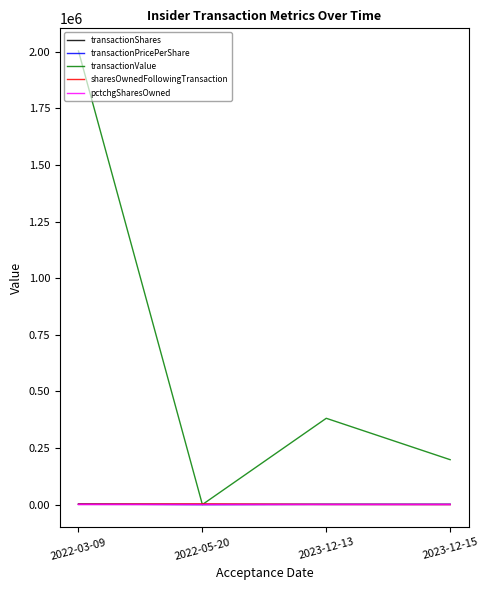

What is the approximate value of sharesOwnedFollowingTransaction at 2022-03-09?

1929.0